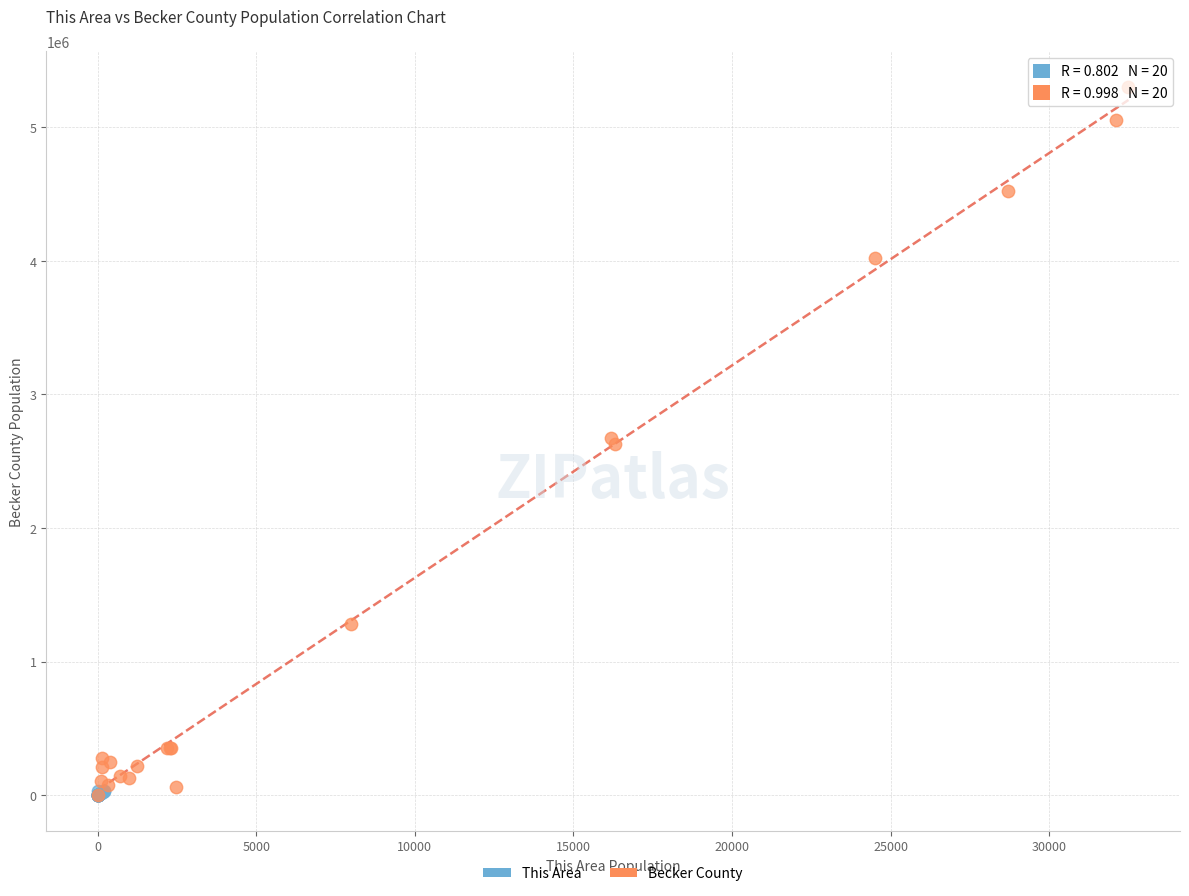

Which series has the widest spread of Y values?

Becker County